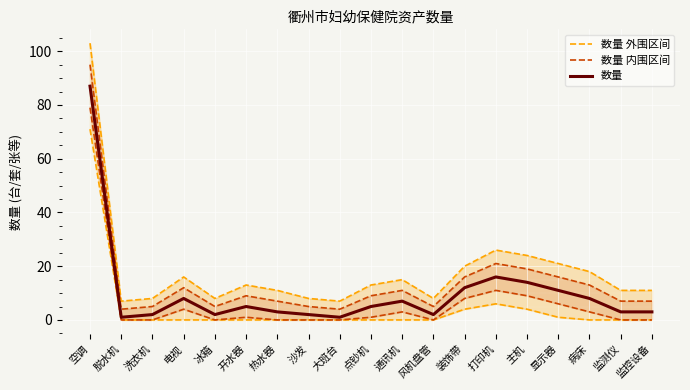

How many data points in 数量 内围区间 are above 9?

8